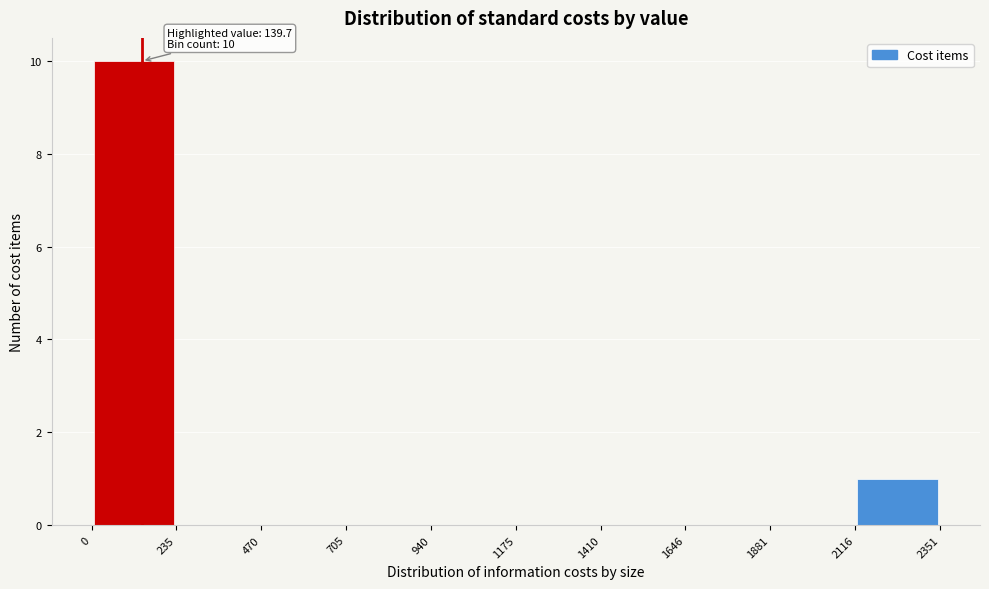

Which range on the x-axis has the tallest bar?

0 to 235